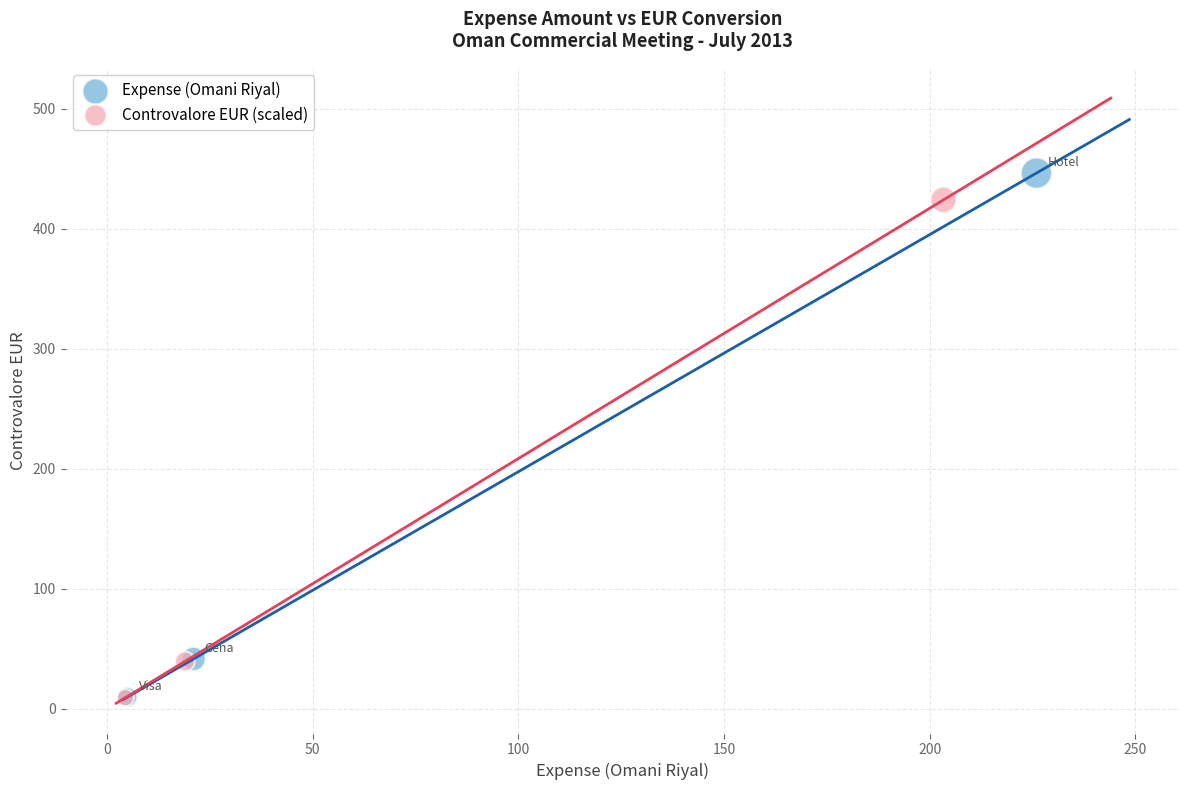

Which series has the widest spread of Y values?

Expense (Omani Riyal)